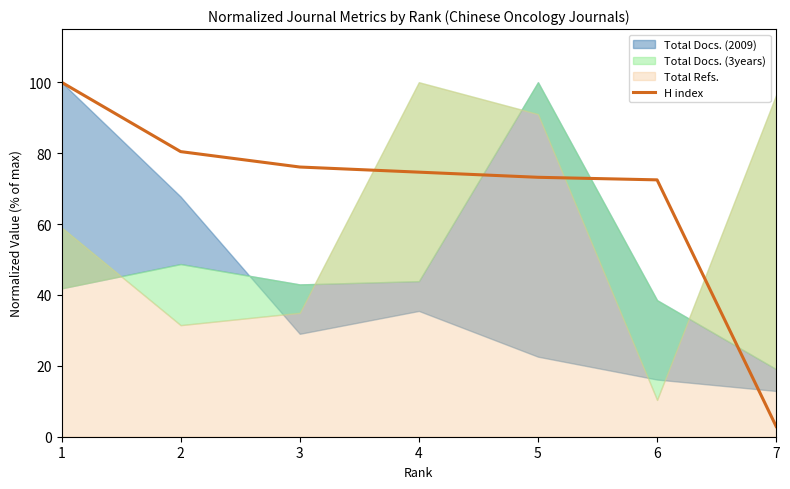

How many lines are shown in the chart?

1